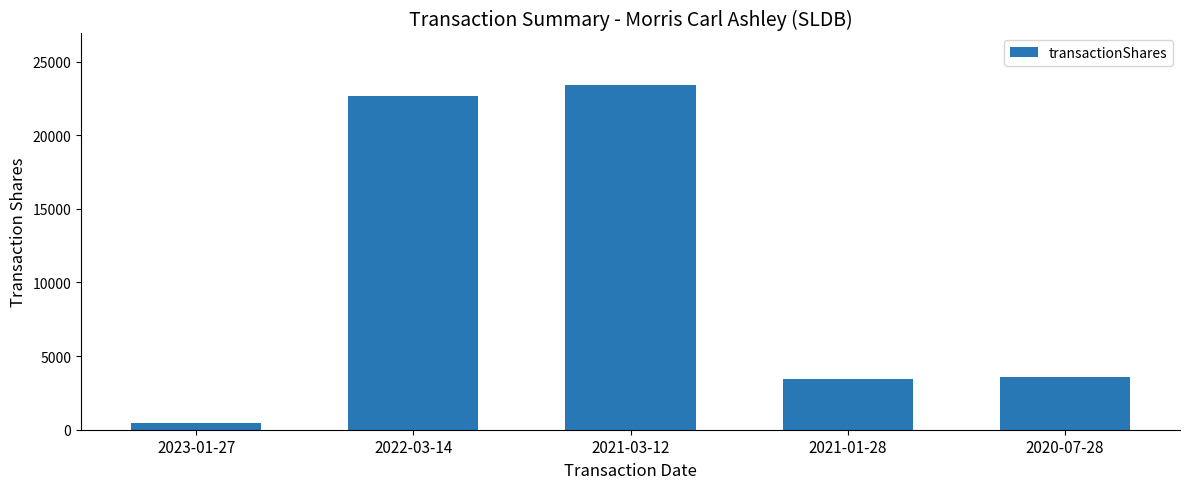

What is the greatest value displayed?

23398